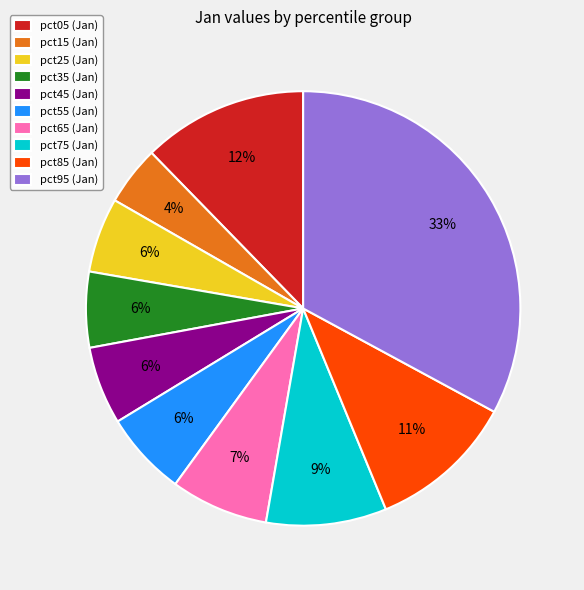

What is the smallest slice in the pie chart?

pct15